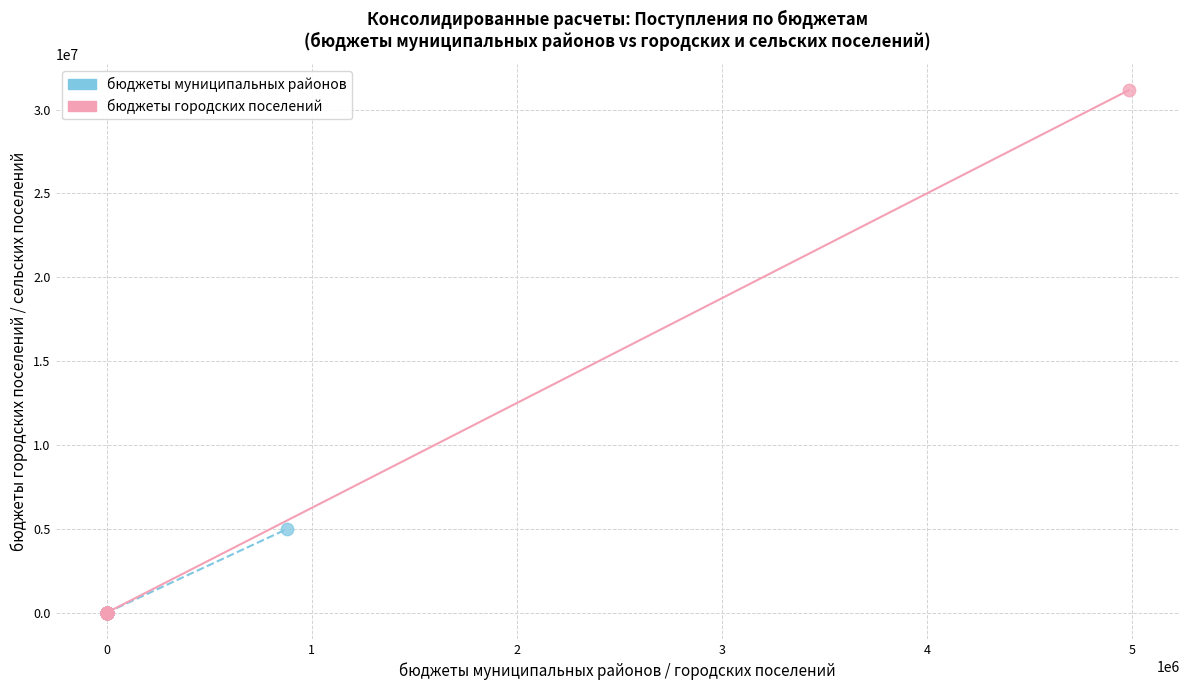

Which series has the largest Y range (max minus min)?

бюджеты городских поселений